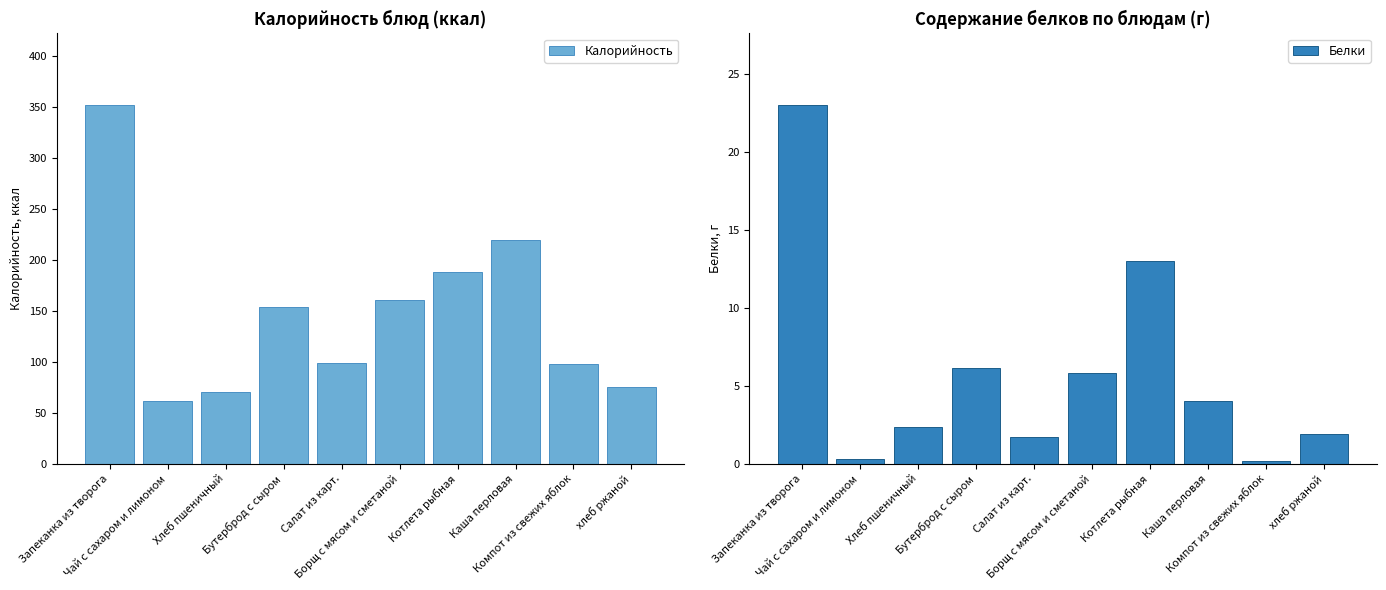

Is it true that Белки equals 3.9 at Хлеб пшеничный?

False